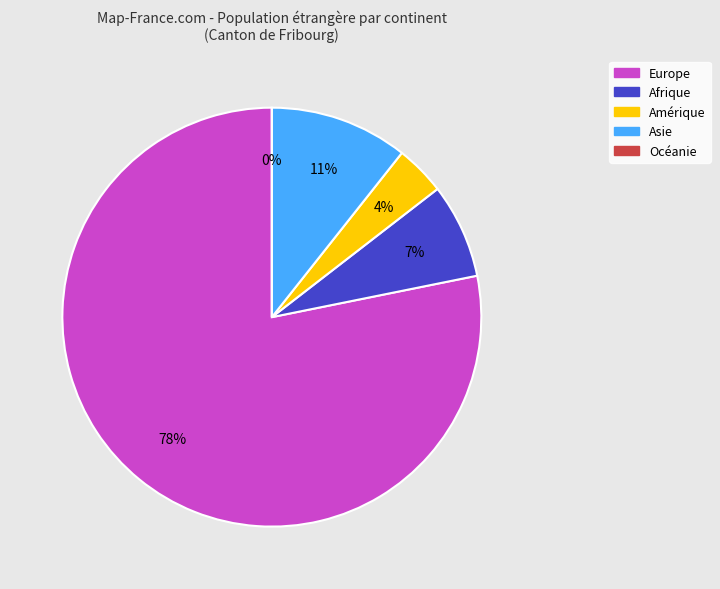

Between Amérique and Afrique, which is larger?

Afrique